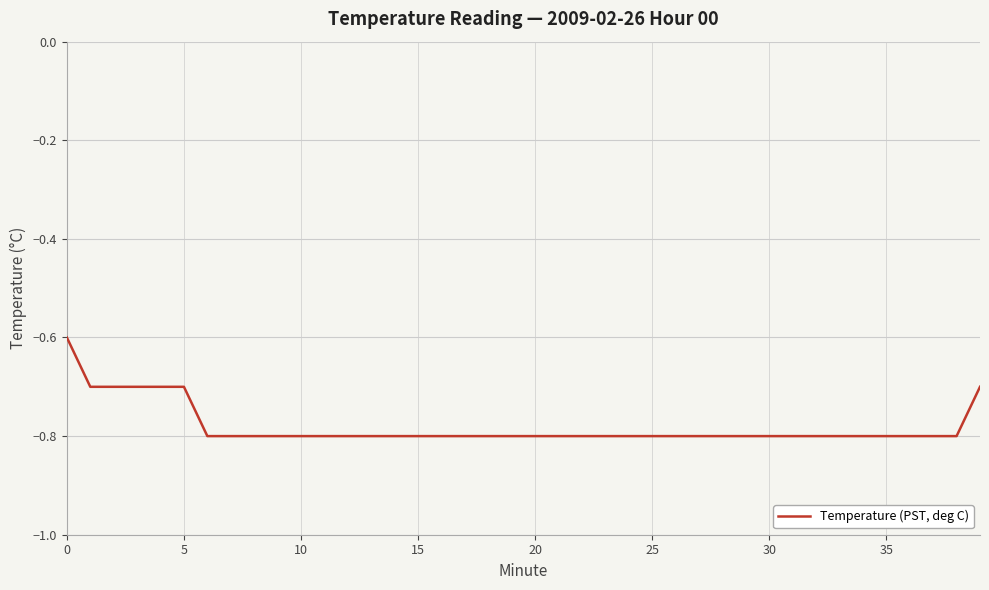

What is the smallest value displayed?

-0.8